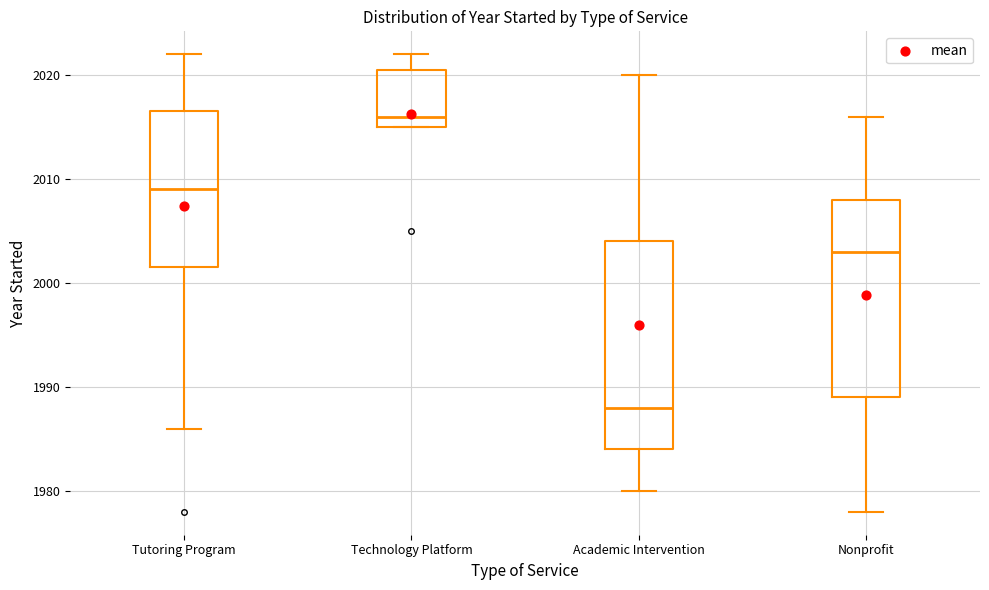

Which box's median line is the highest?

Technology Platform